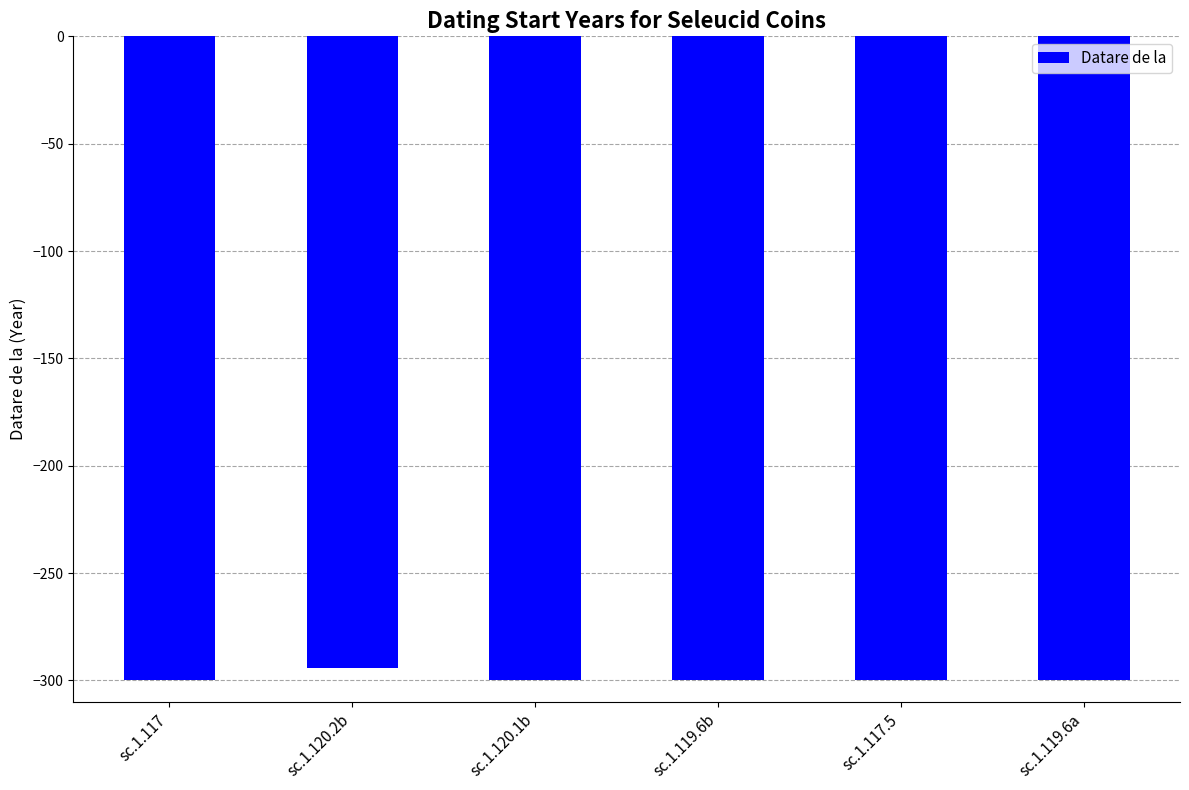

The value at sc.1.120.2b is -294. True or false?

True